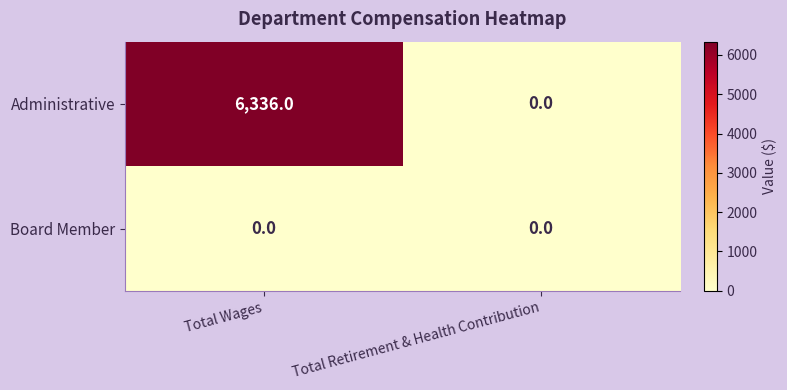

What is the difference between the maximum and minimum values in the Administrative series?

6336